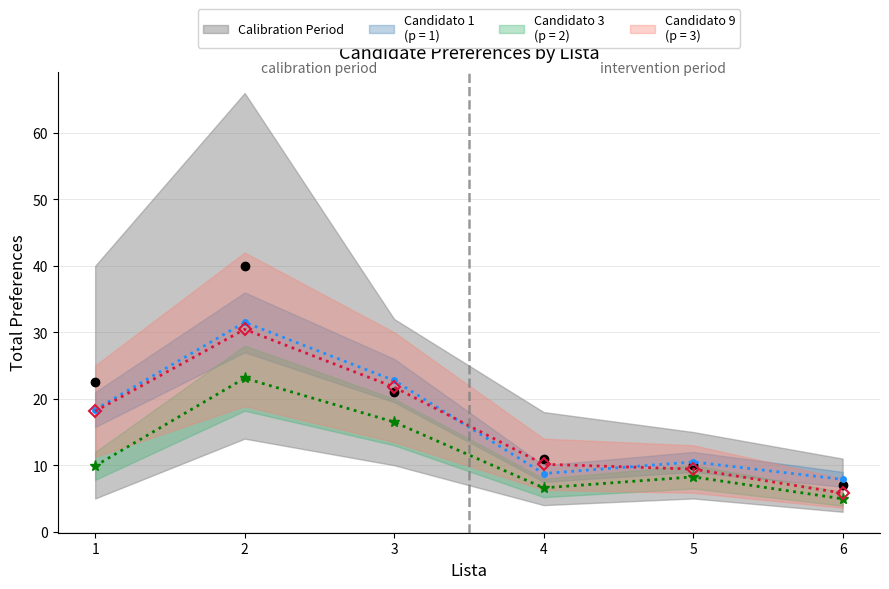

How many data points in Candidato 1 are less than 18?

3